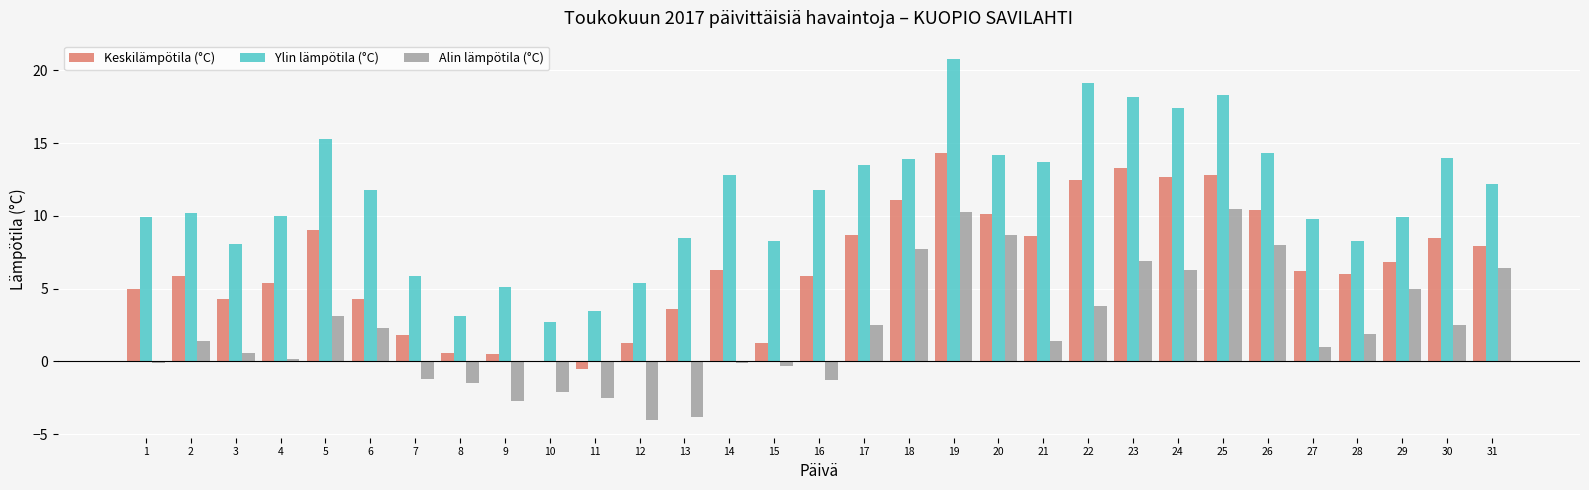

Does the chart contain stacked bars?

No